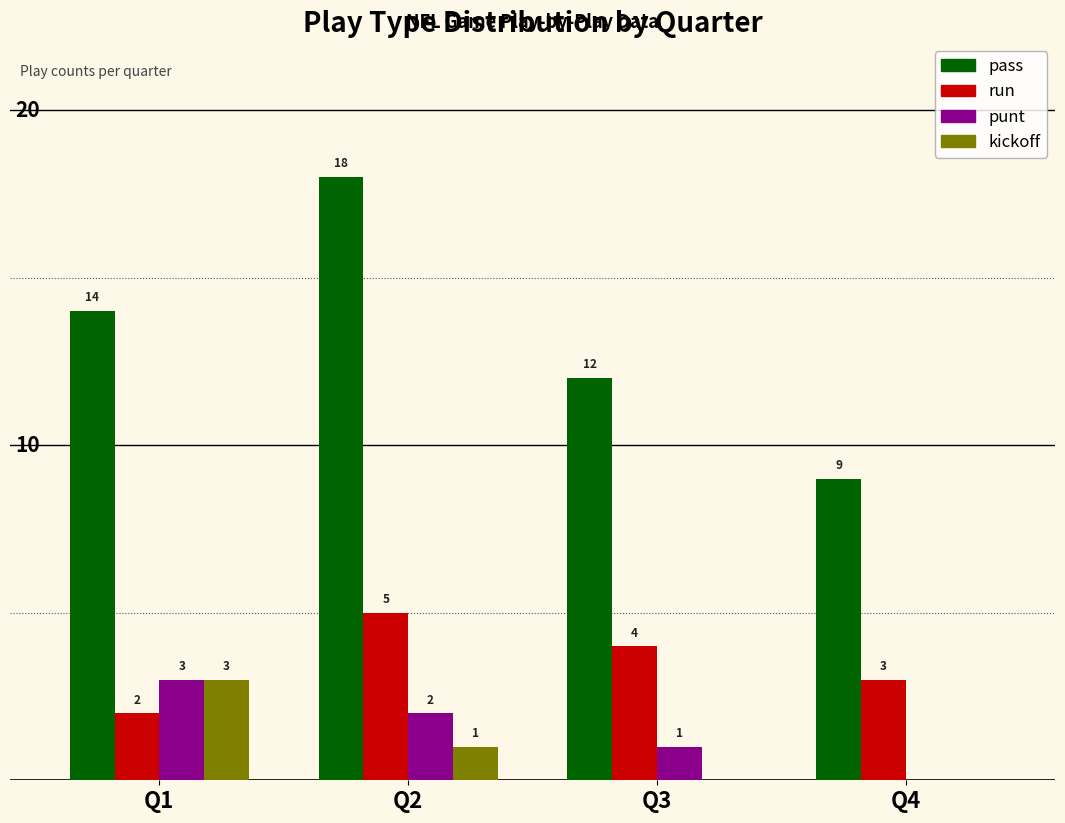

Which series changed the most between Q1 and Q2?

pass